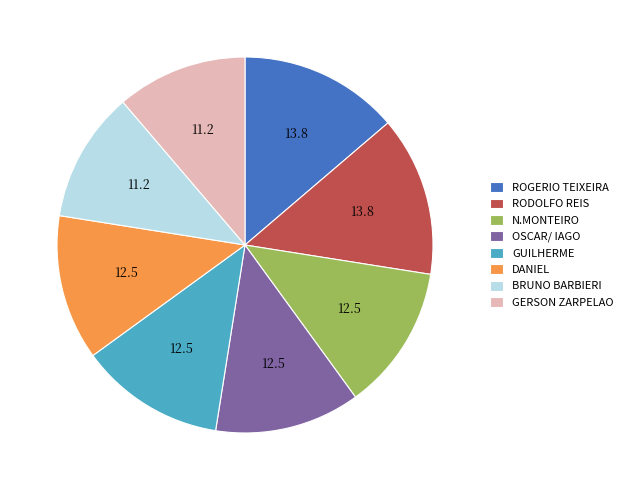

Count the number of slices in the pie.

8